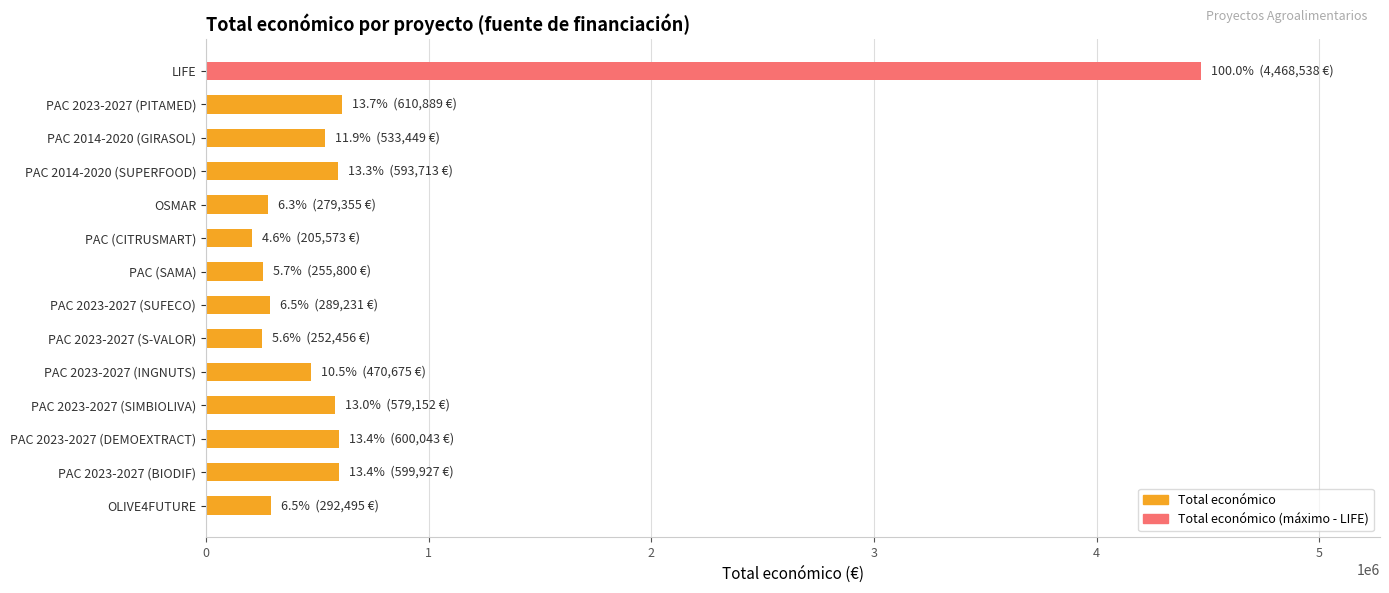

Approximately how many times larger is the value at PAC 2023-2027 (BIODIF) compared to PAC 2014-2020 (SUPERFOOD)?

1.0